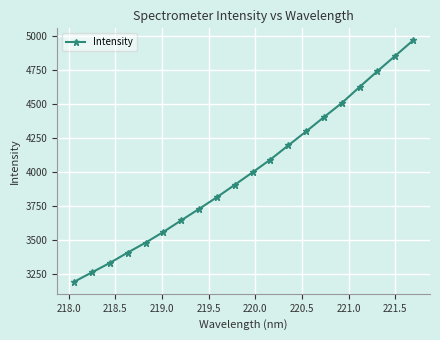

What is the smallest value displayed?

3195.9